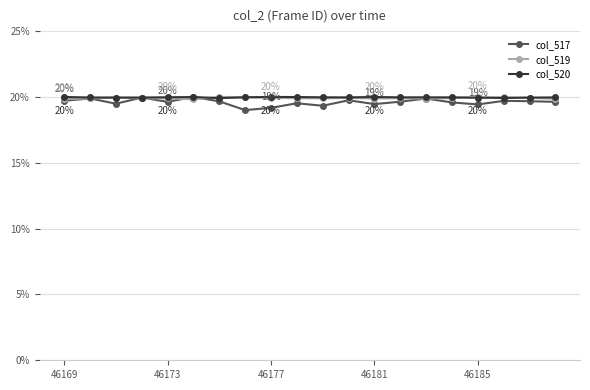

True or false: col_520 has more than 1 points higher than both neighbors.

True